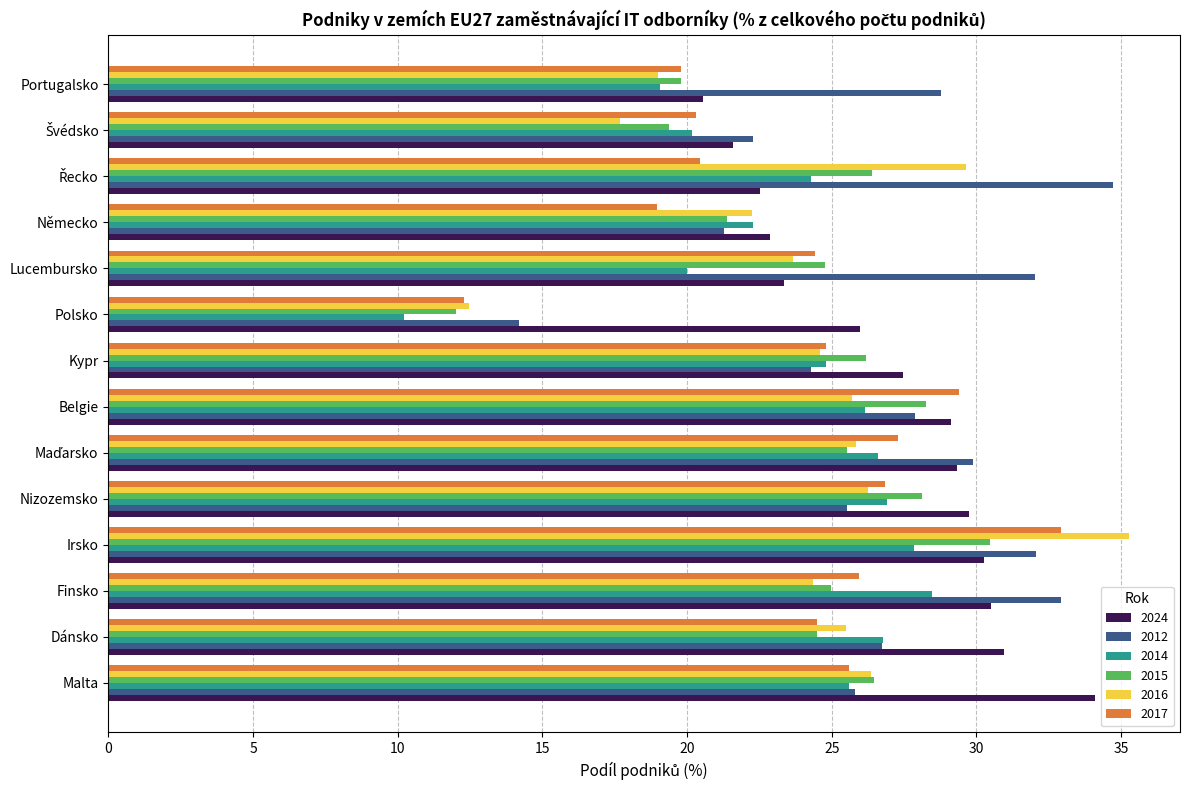

What are all the series names shown in the legend?

2024, 2012, 2014, 2015, 2016, 2017